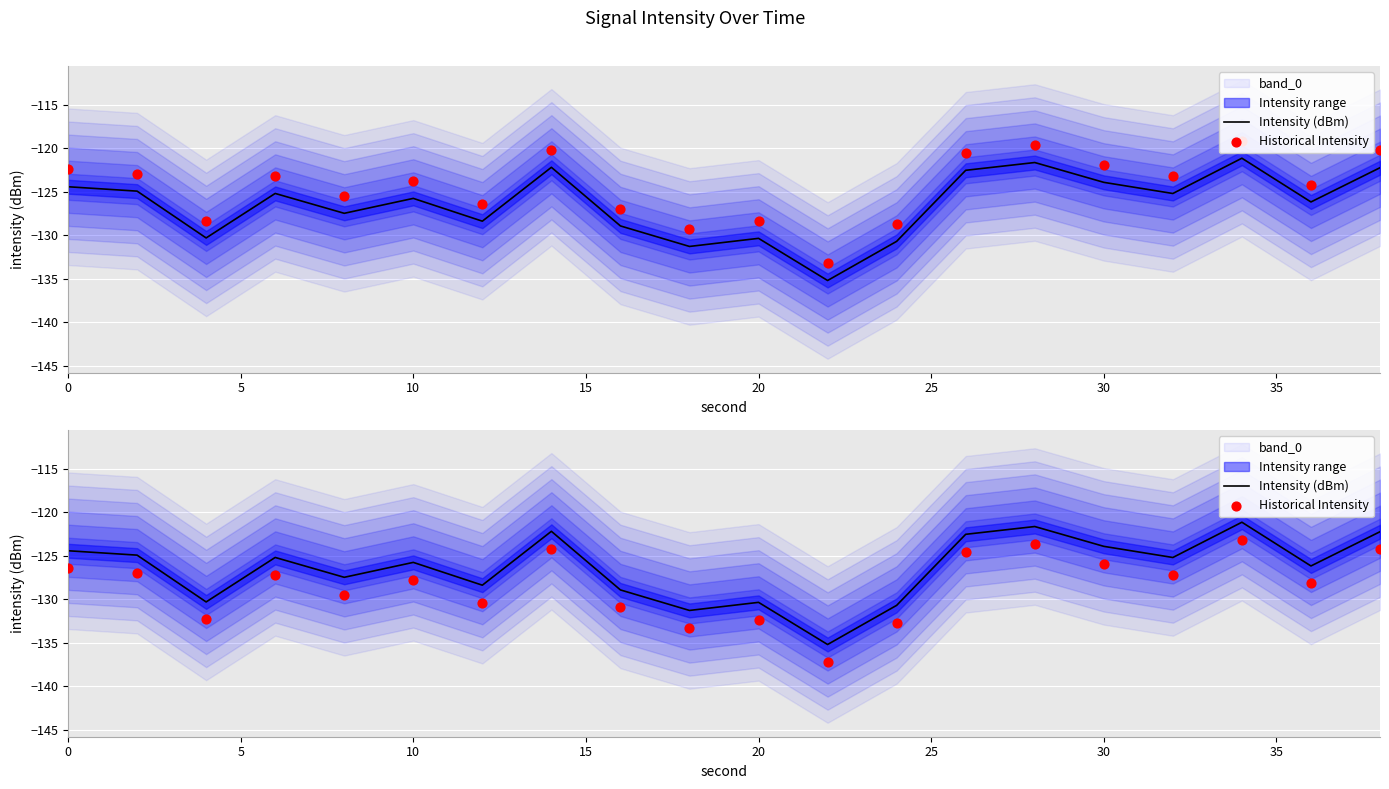

Which series has the widest spread of Y values?

Intensity (dBm)